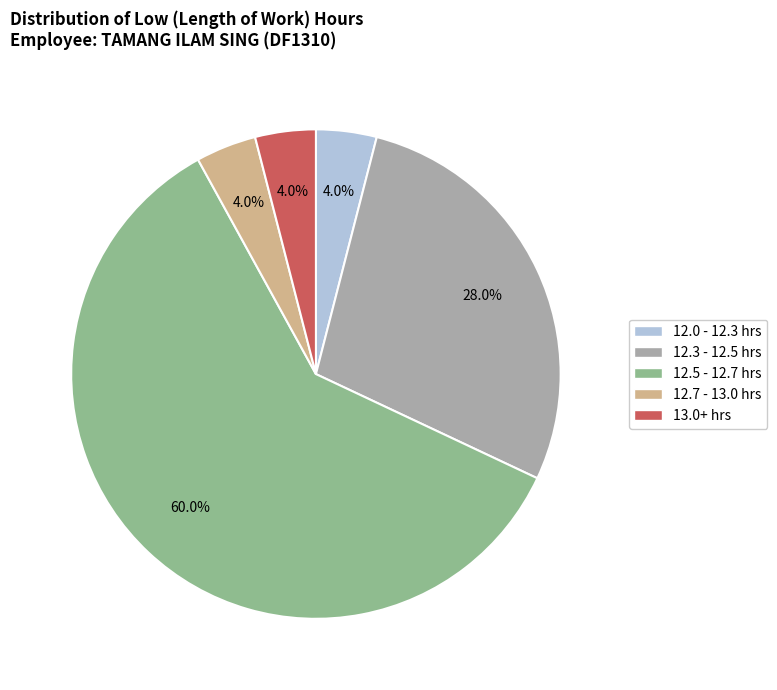

Do 12.0 - 12.3 hrs and 12.5 - 12.7 hrs together represent more than half of the pie?

Yes